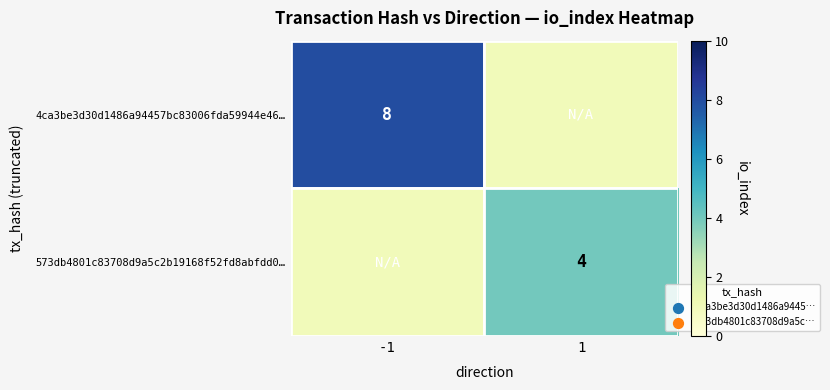

Is it true that 573db4801c83708d9a5c2b19168f52fd8abfdd0… equals 4 at 1?

True